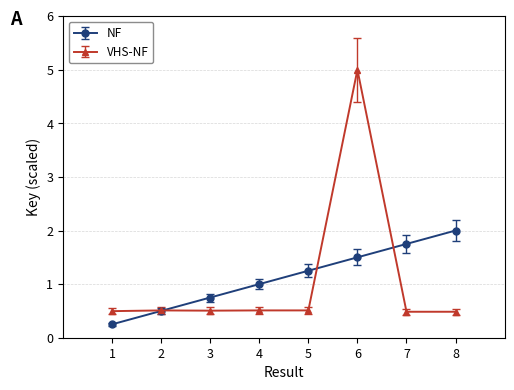

Which series has the widest spread of values?

VHS-NF